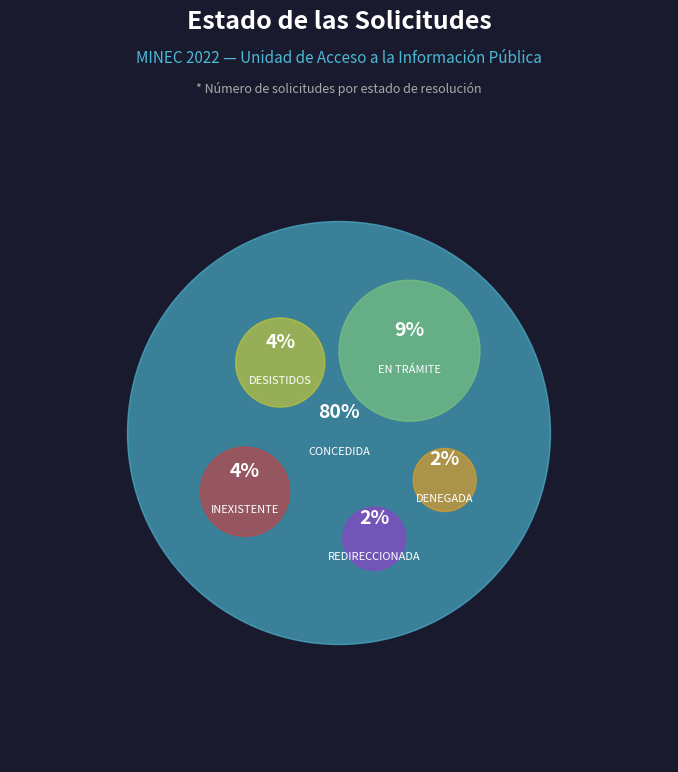

Which category has the biggest portion of the pie?

CONCEDIDA